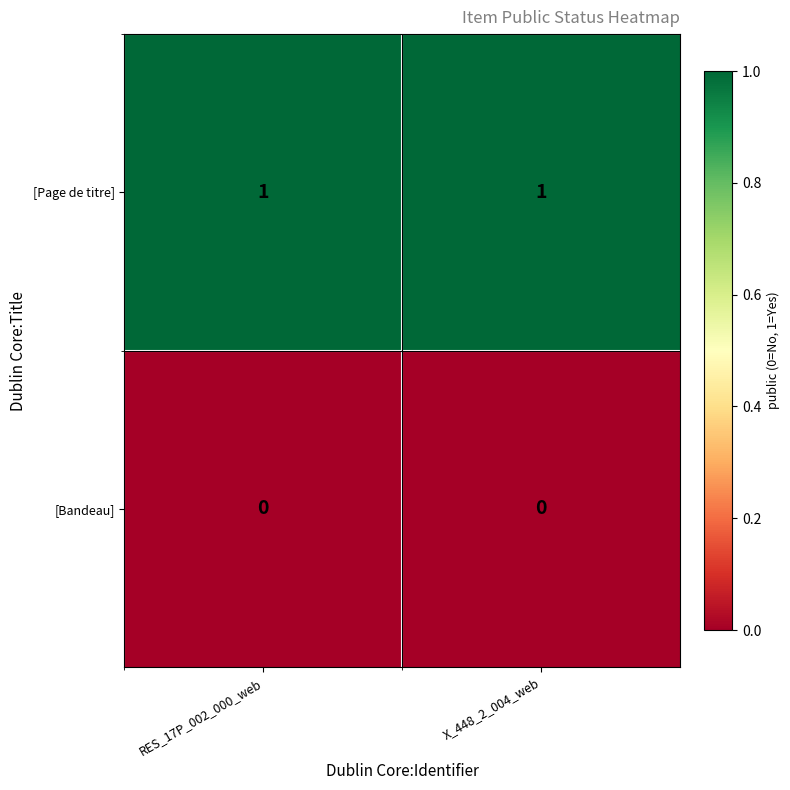

The value of [Page de titre] at RES_17P_002_000_web is 2. True or false?

False